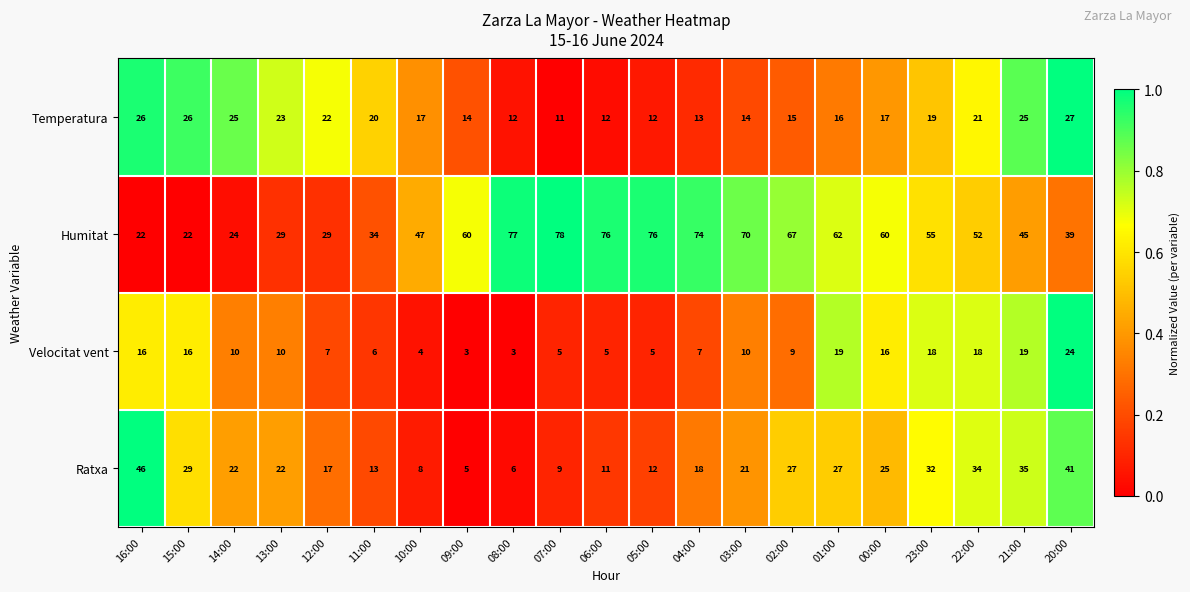

What is the sum of all Temperatura values?

387